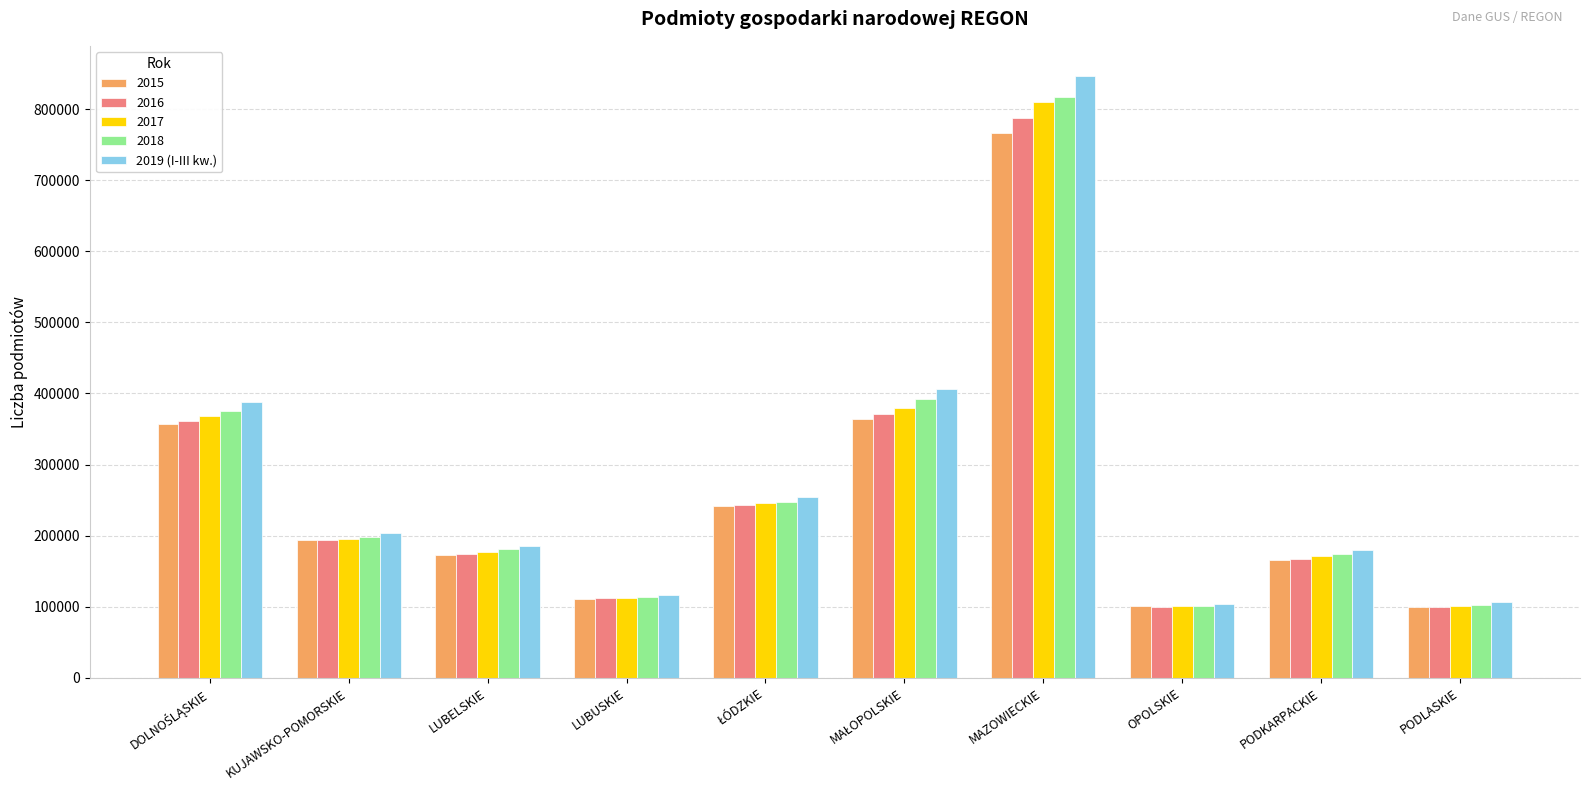

What is the smallest value displayed?

99309